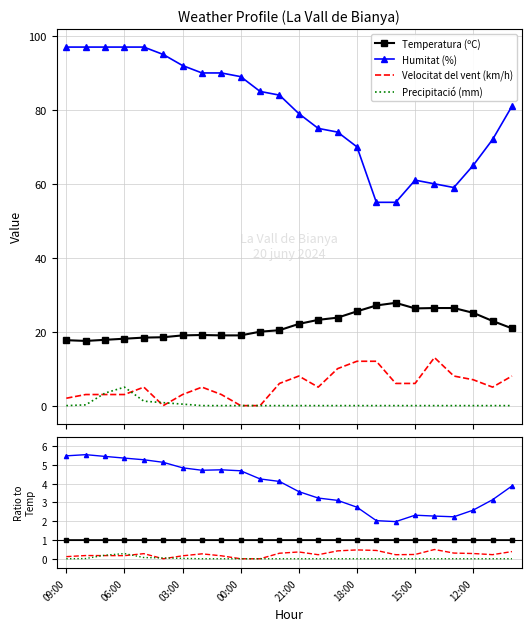

Which series has the largest total across all categories?

Humitat (%)